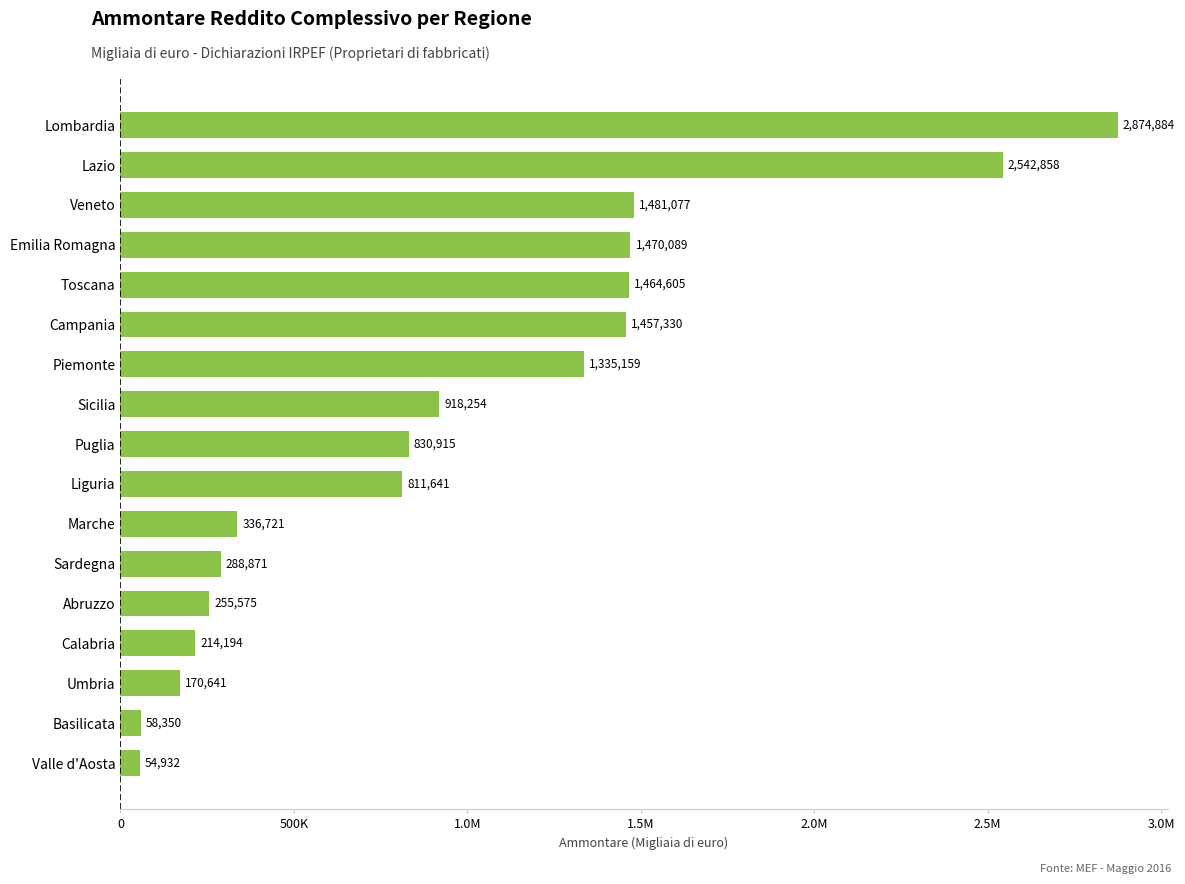

Does the chart contain stacked bars?

No